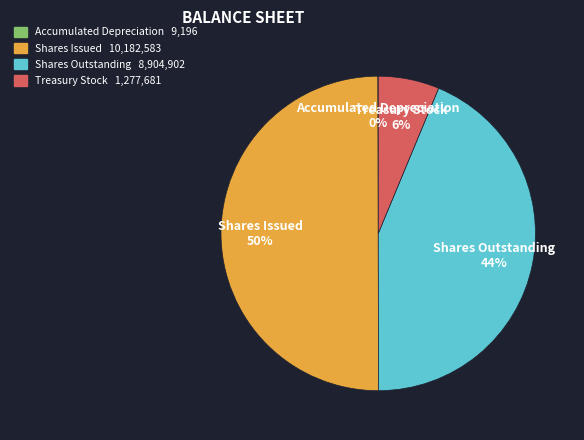

Is the sum of Treasury Stock and Shares Issued greater than half?

Yes